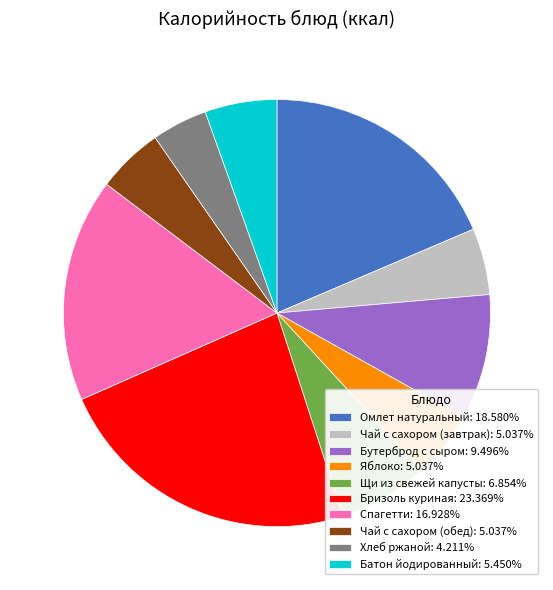

What is the smallest slice in the pie chart?

Хлеб ржаной